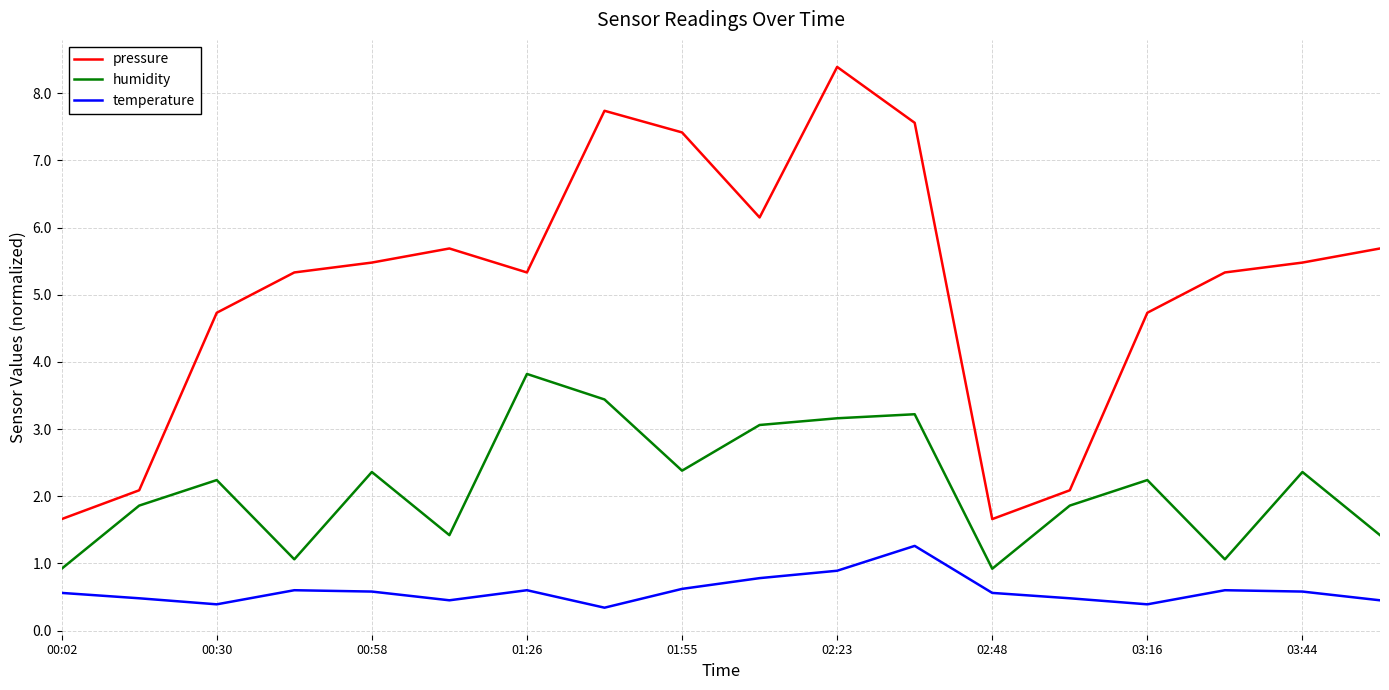

Which series has the widest spread of values?

pressure